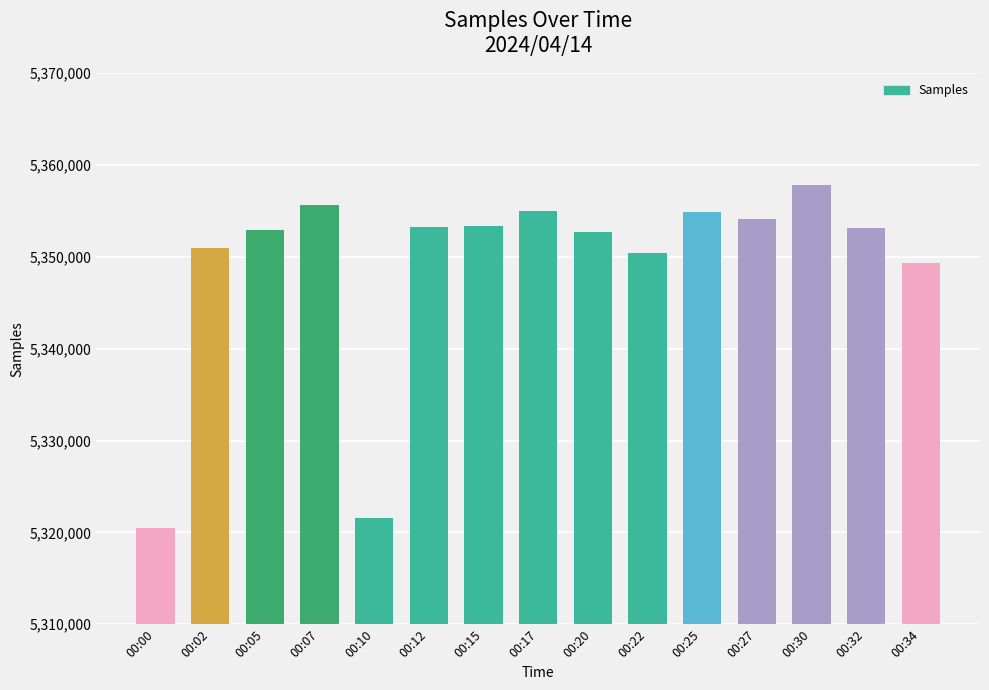

Between 00:17 and 00:10, which is larger?

00:17